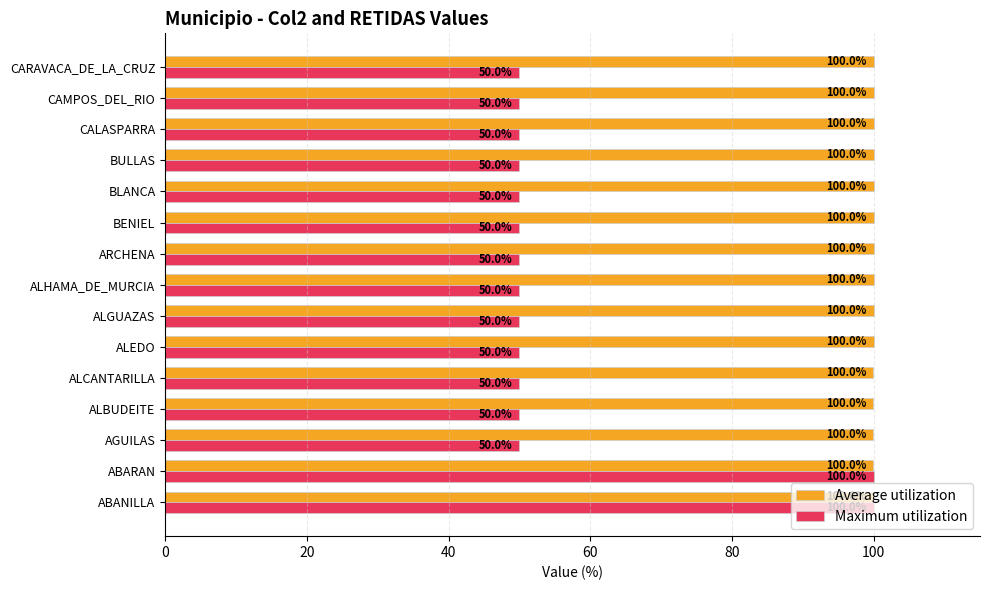

List the series in order of their overall mean, highest first.

Average utilization, Maximum utilization